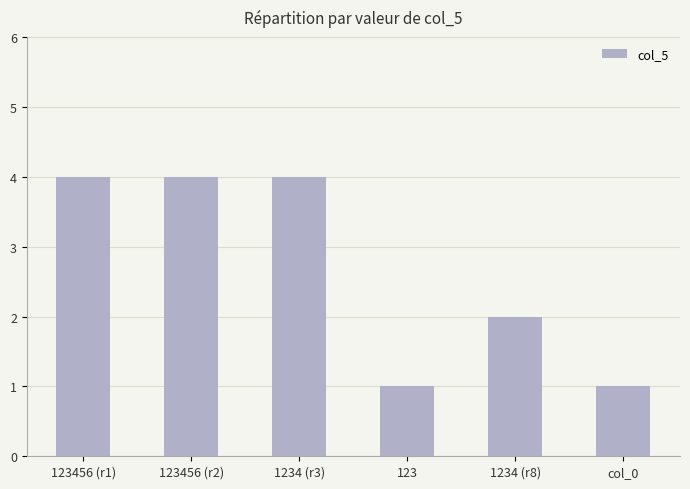

Reading right to left, extract all data points from this chart.

col_0=1	1234 (r8)=2	123=1	1234 (r3)=4	123456 (r2)=4	123456 (r1)=4